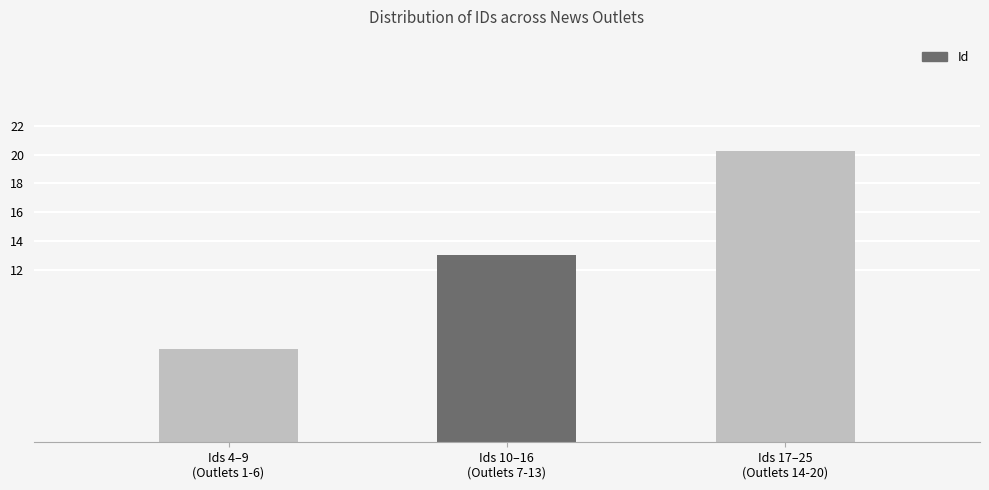

How many bars are there in total?

3